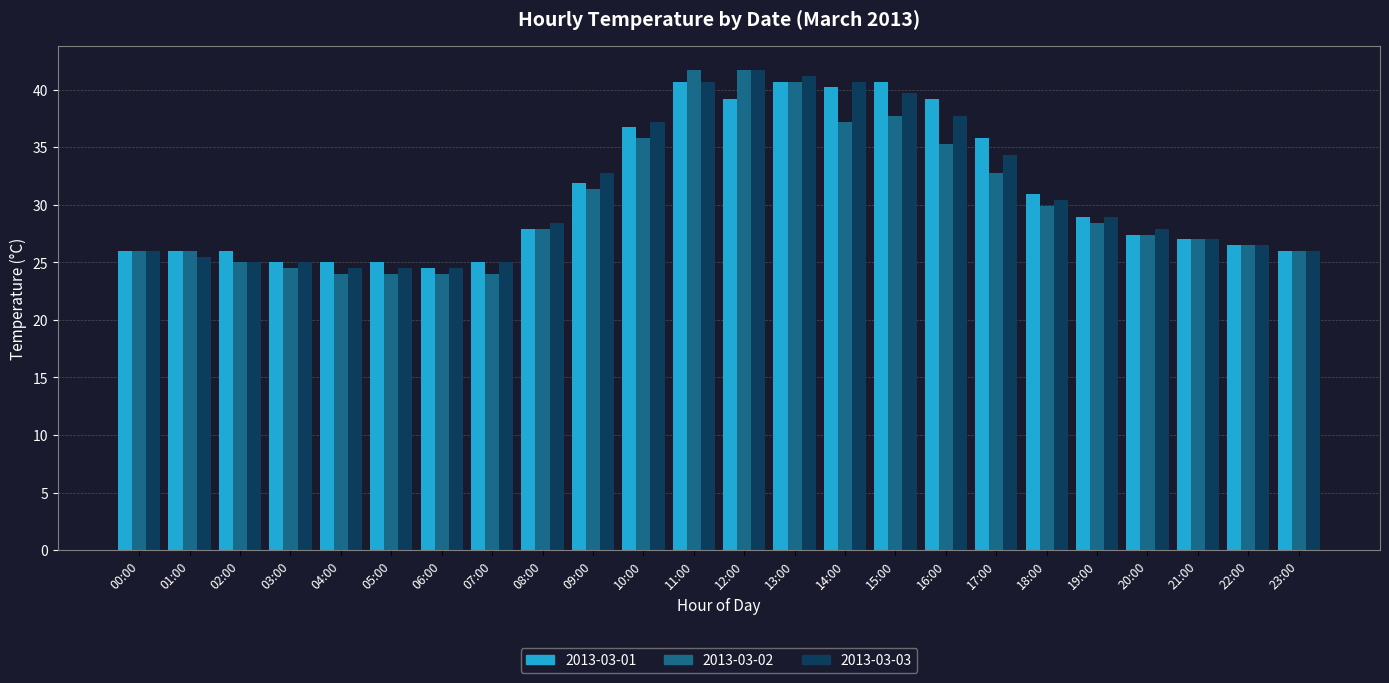

Between 01:00 and 11:00, which series saw the biggest shift?

2013-03-02